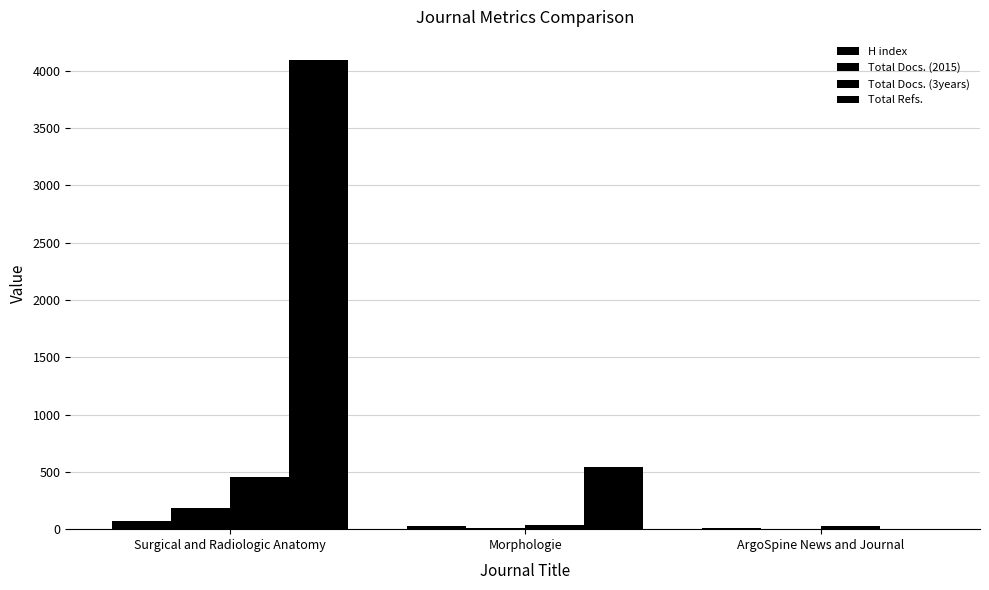

At which category does the chart reach its peak across all series?

Surgical and Radiologic Anatomy